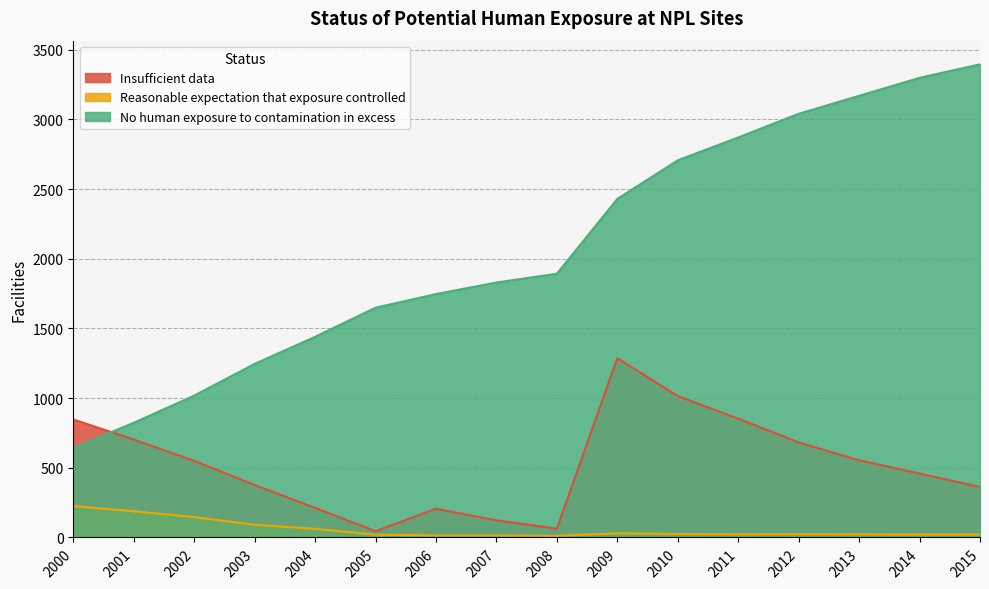

What is the average value of the No human exposure to contamination in excess series?

2075